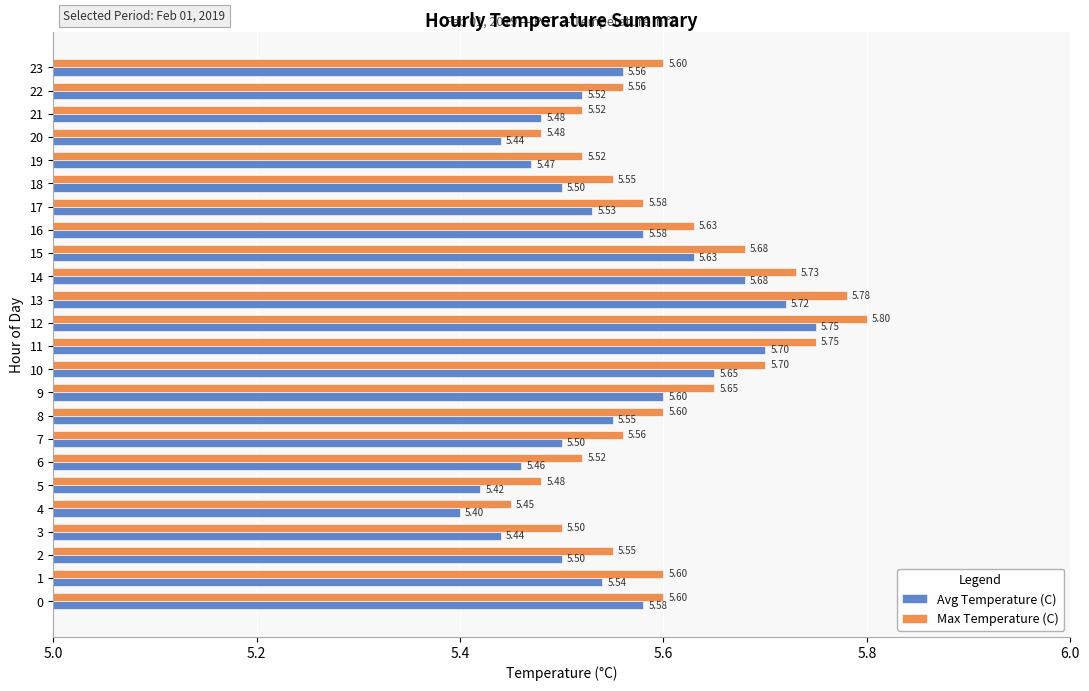

List the series in order of their peak value, highest first.

Max Temperature (C), Avg Temperature (C)